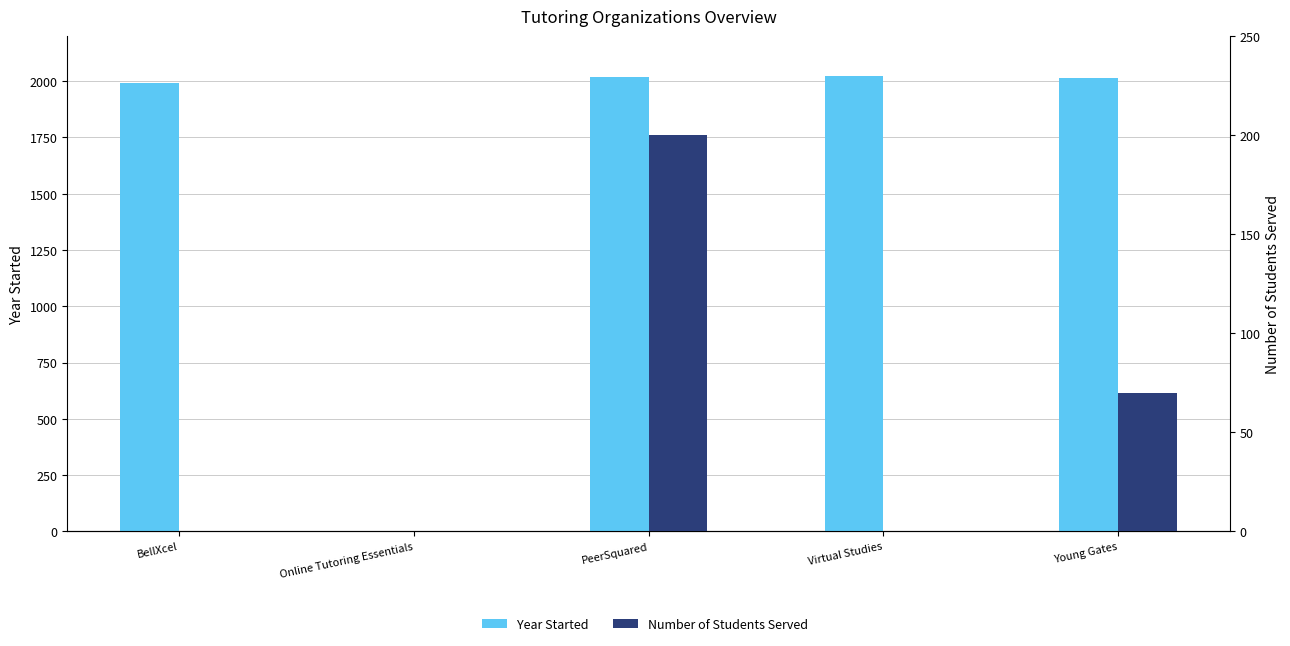

Reading left to right, extract all data points from this chart.

Year Started: 1992	0	2020	2021	2016
Number of Students Served: 0	0	200	0	70